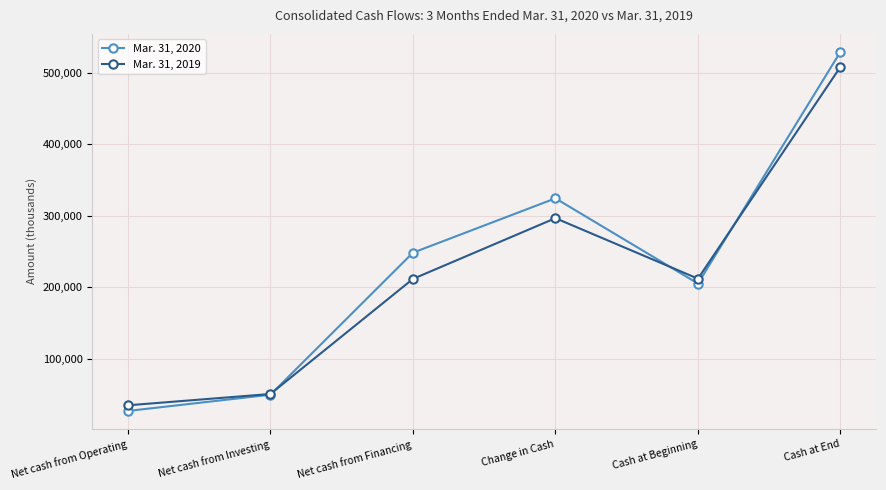

Is it true that Mar. 31, 2020 equals 49418 at Net cash from Investing?

True